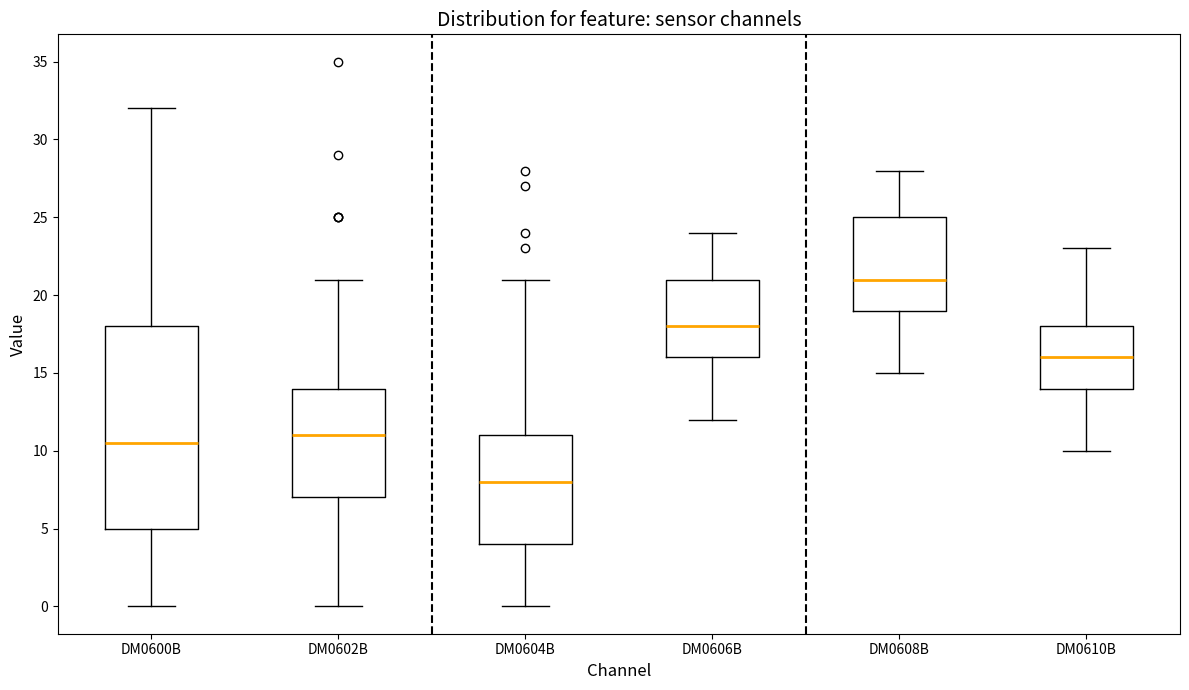

Which box's median line is the highest?

DM0608B